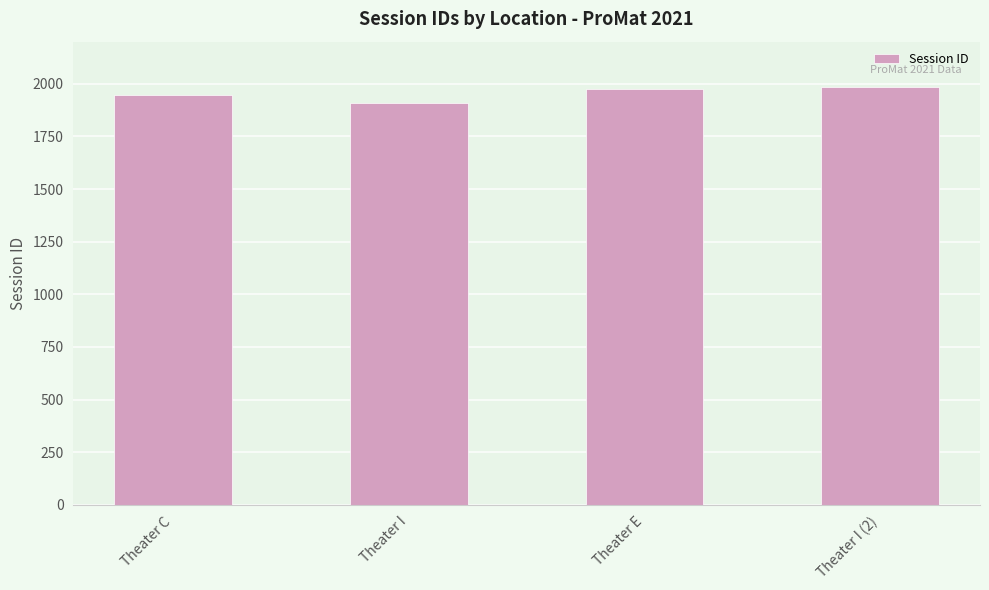

What is the smallest value displayed?

1907